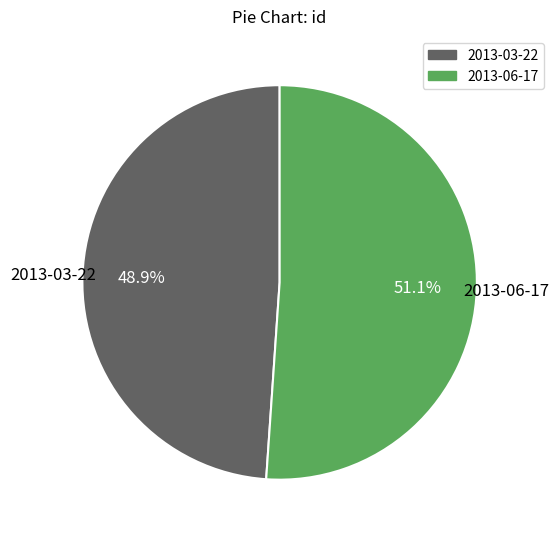

Is there any slice that represents more than half of the pie?

Yes